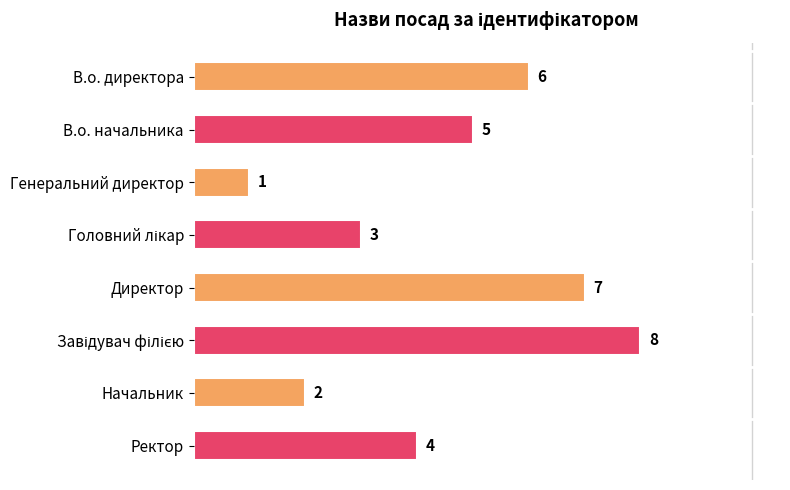

Reading top to bottom, extract all data points from this chart.

6	5	1	3	7	8	2	4